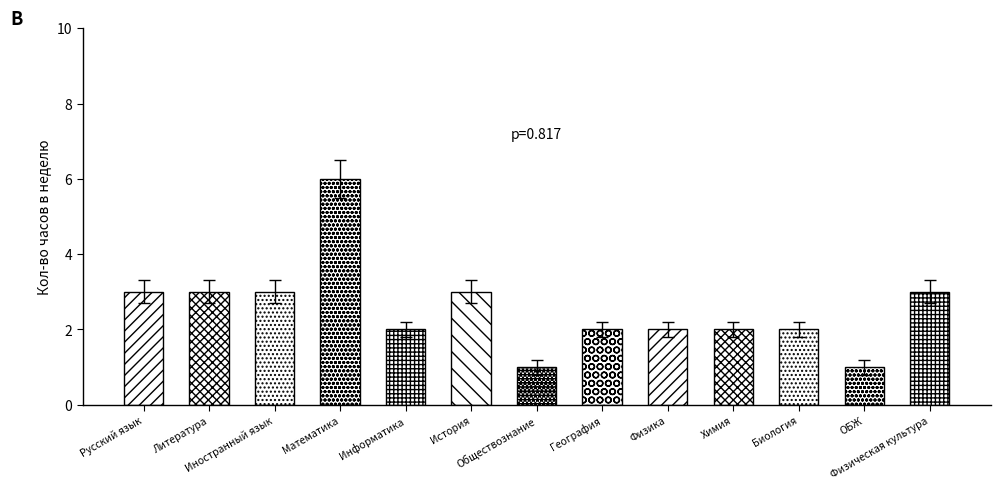

What is the difference between the maximum and minimum values in the errors series?

0.3